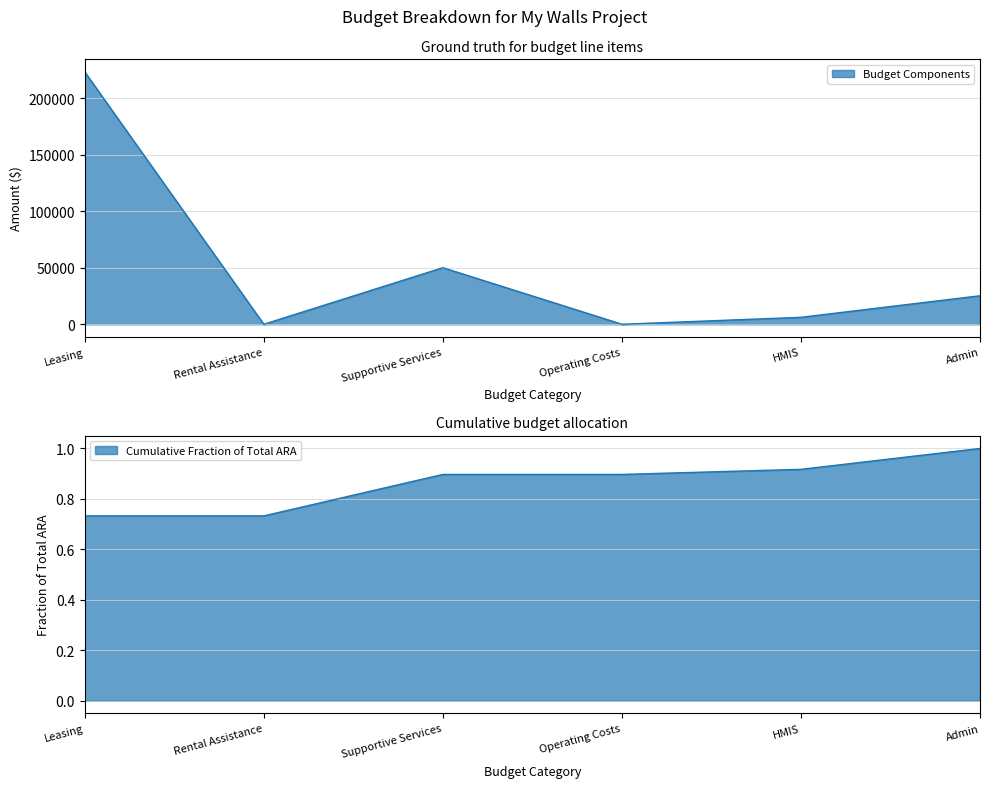

List the labels in order of value, largest first.

Leasing, Supportive Services, Admin, HMIS, Rental Assistance, Operating Costs